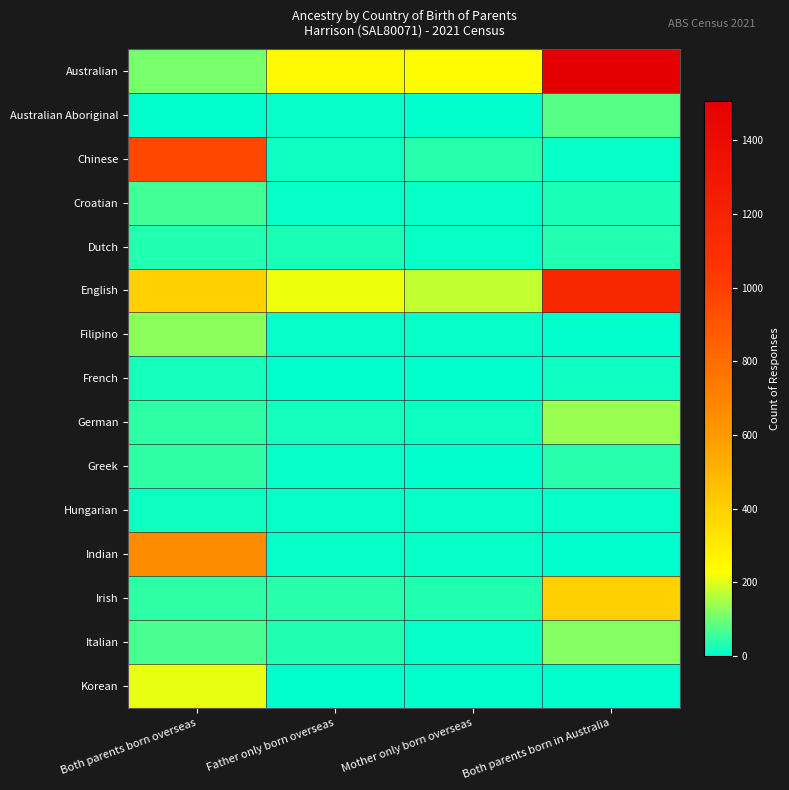

Which series changed the most between Both parents born overseas and Mother only born overseas?

Chinese